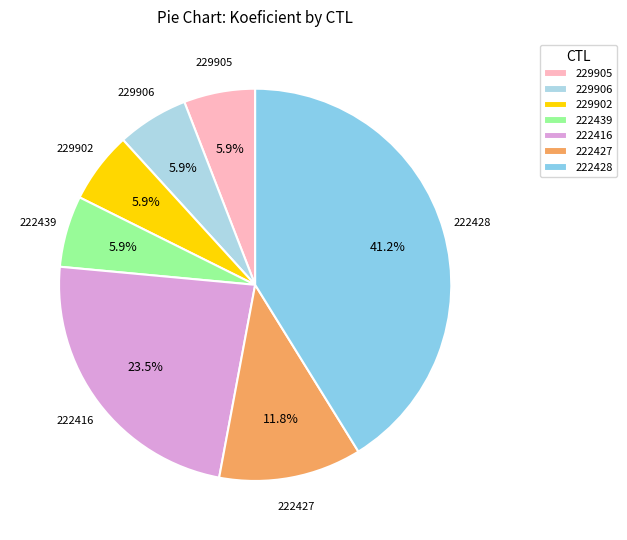

True or false: 222428 accounts for 29% of the total.

False